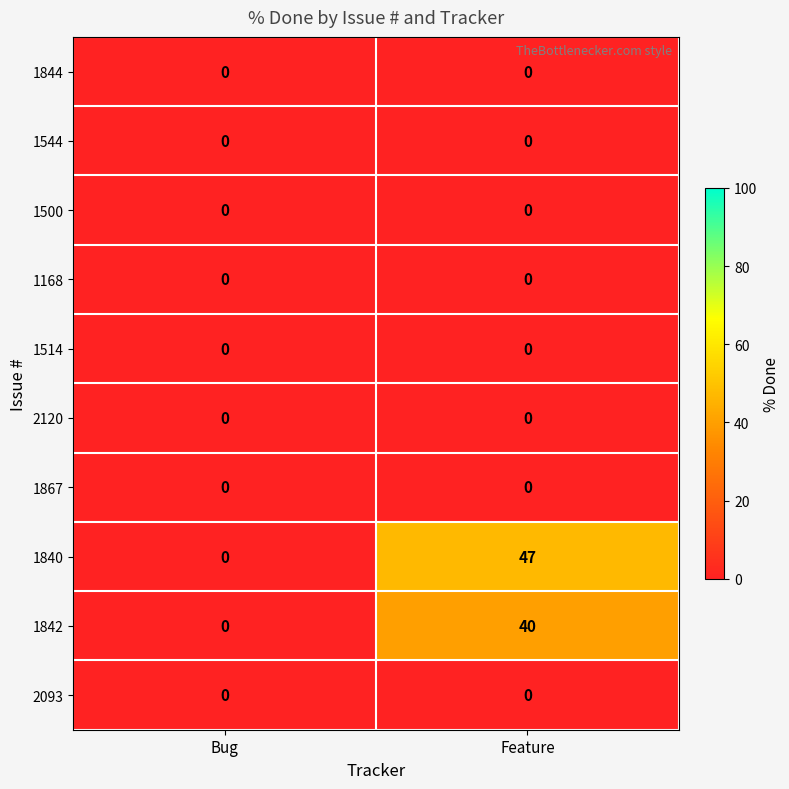

Which series has the largest range (max minus min)?

1840